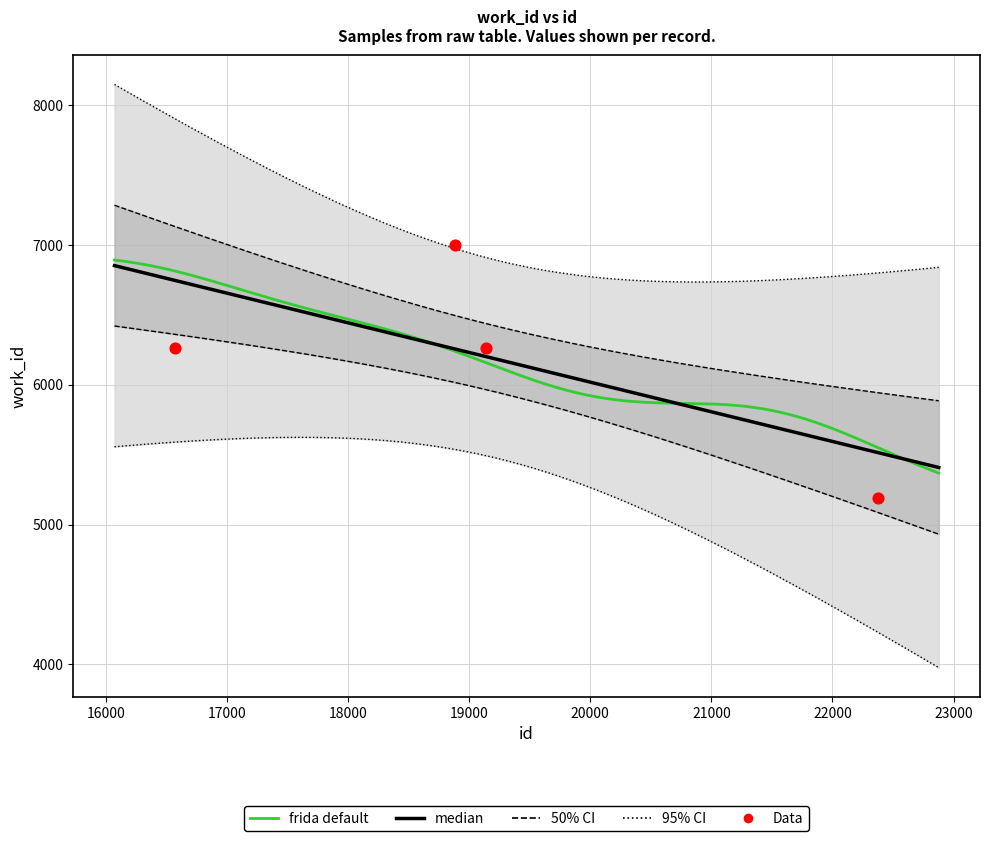

What is the ratio of the value at 22378 to the value at 18879?

0.7